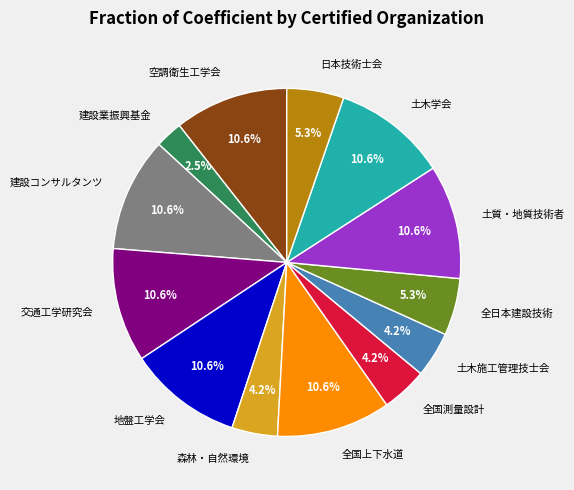

Is there a majority slice in this chart?

No